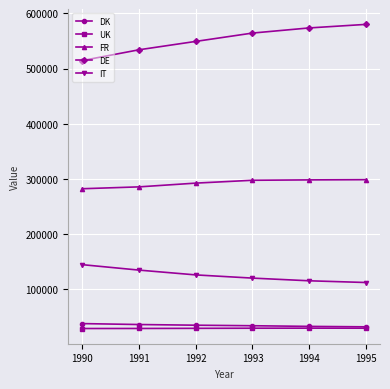

True or false: DK and IT cross at least once.

False